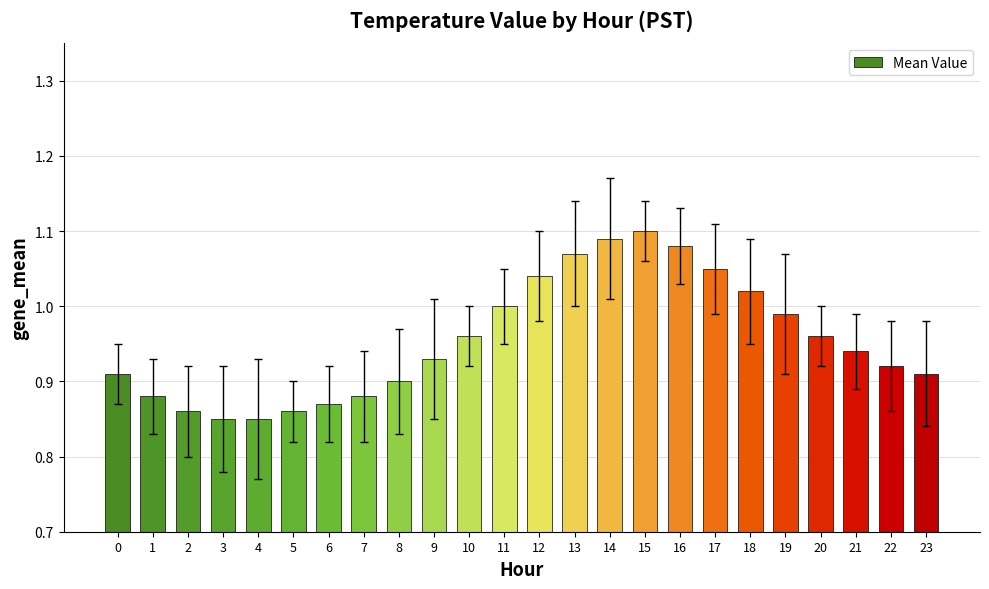

The chart shows a value of 1.0 at 18. True or false?

True